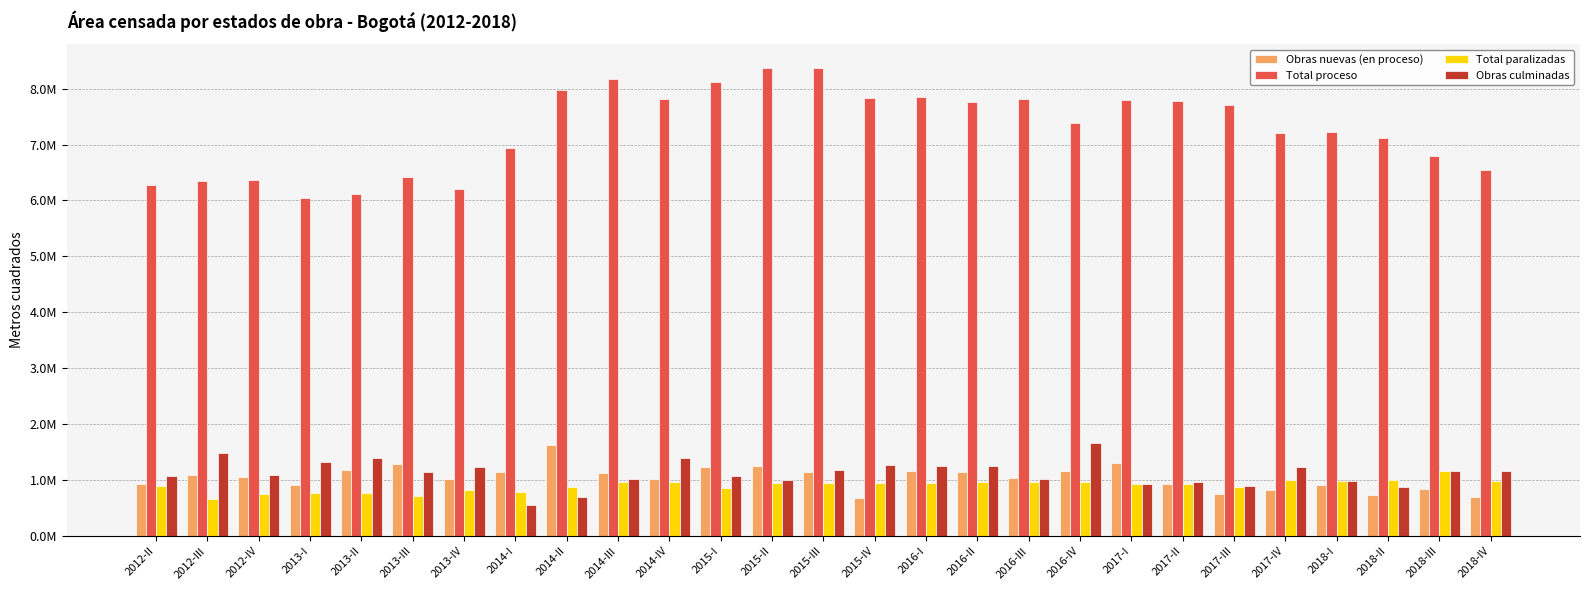

What is the sum of all Total paralizadas values?

24453341